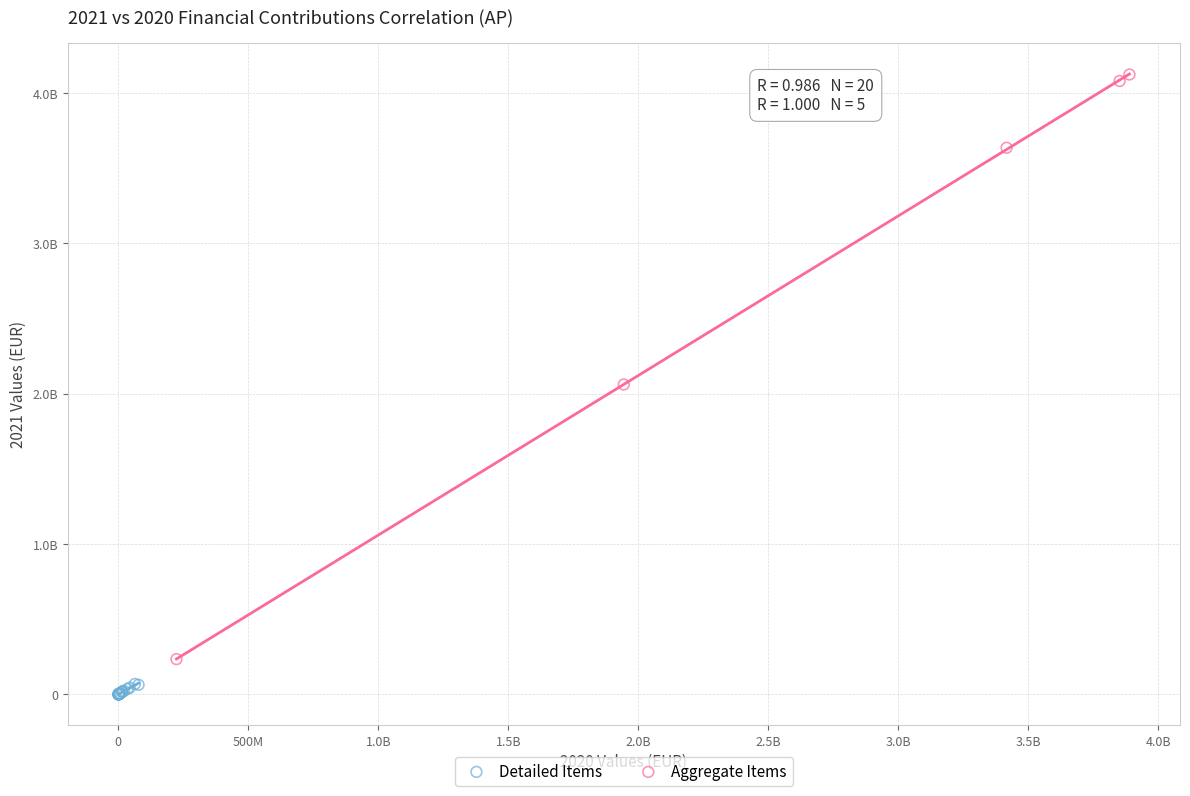

Which series reaches the maximum Y coordinate?

Aggregate Items